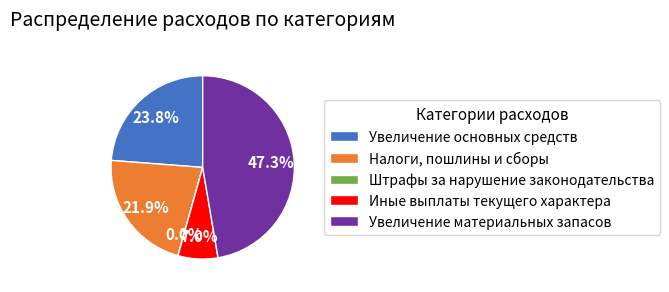

Between Налоги, пошлины и сборы and Иные выплаты текущего характера, which is larger?

Налоги, пошлины и сборы